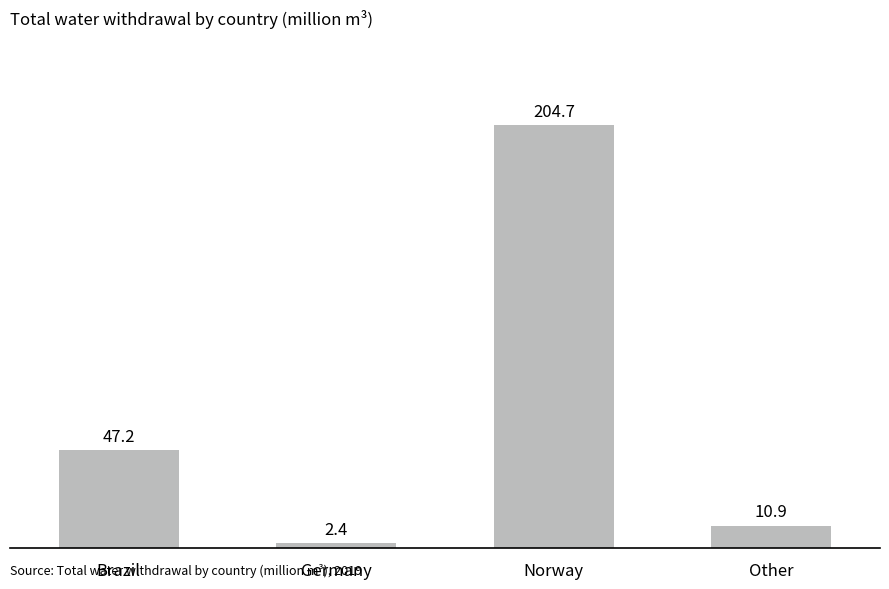

Rank the categories by value from lowest to highest.

Germany, Other, Brazil, Norway